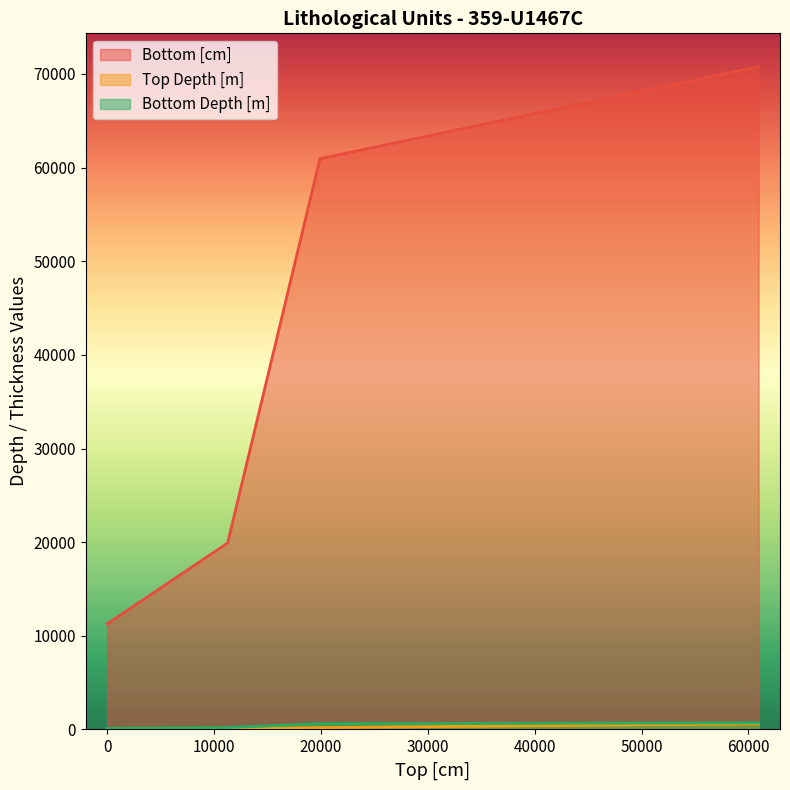

Rank the series at 19910 from highest to lowest value.

Bottom [cm], Bottom Depth [m], Top Depth [m]